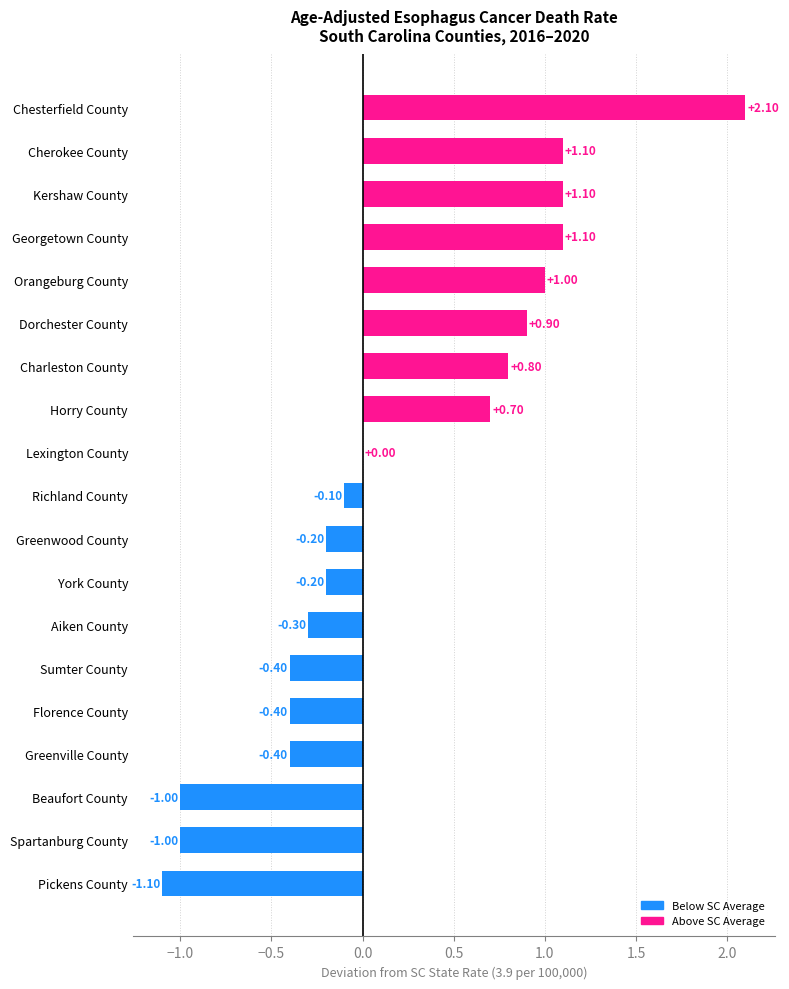

Are the bars horizontal?

Yes